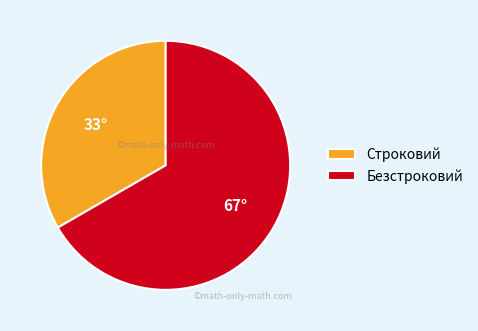

Which slice is the smallest?

Строковий